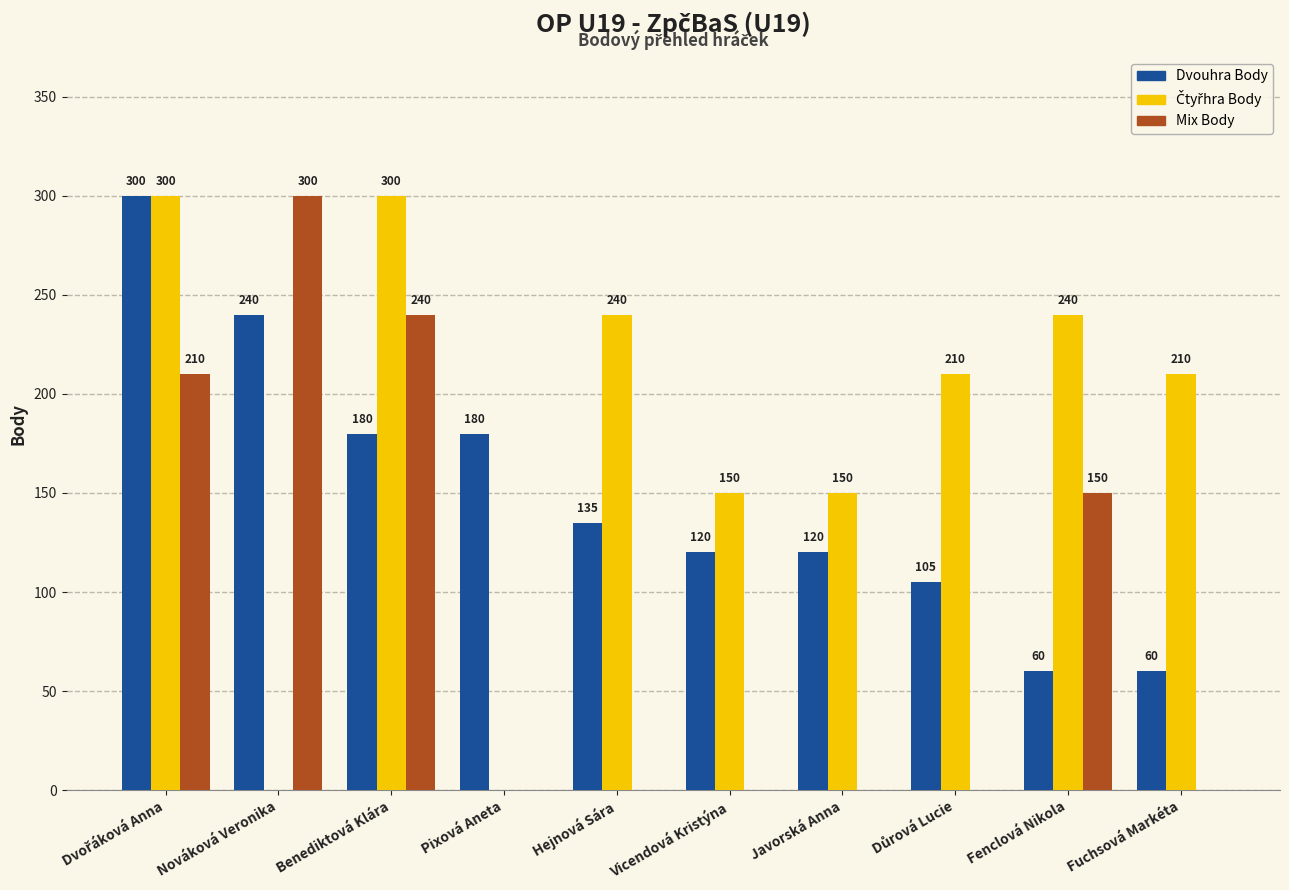

What is the sum of all Mix Body values?

900